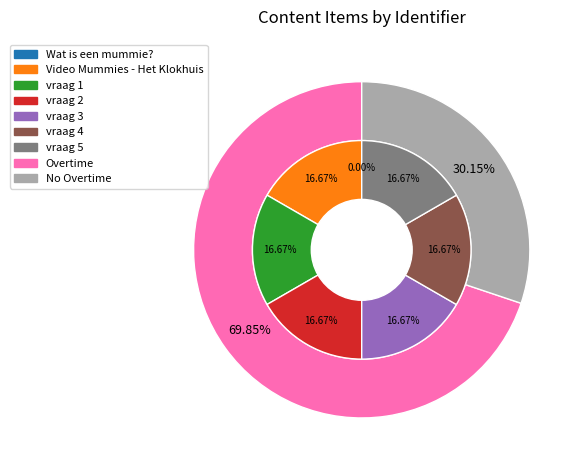

What is the total percentage of Video Mummies - Het Klokhuis and vraag 3?

33.3%